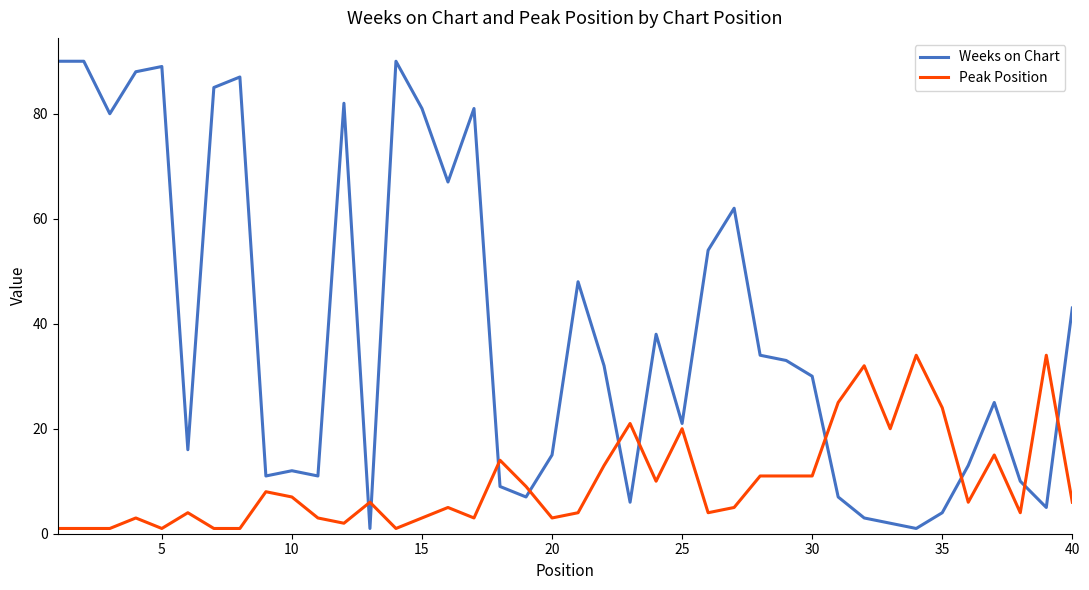

List the series in order of their overall mean, lowest first.

Peak Position, Weeks on Chart